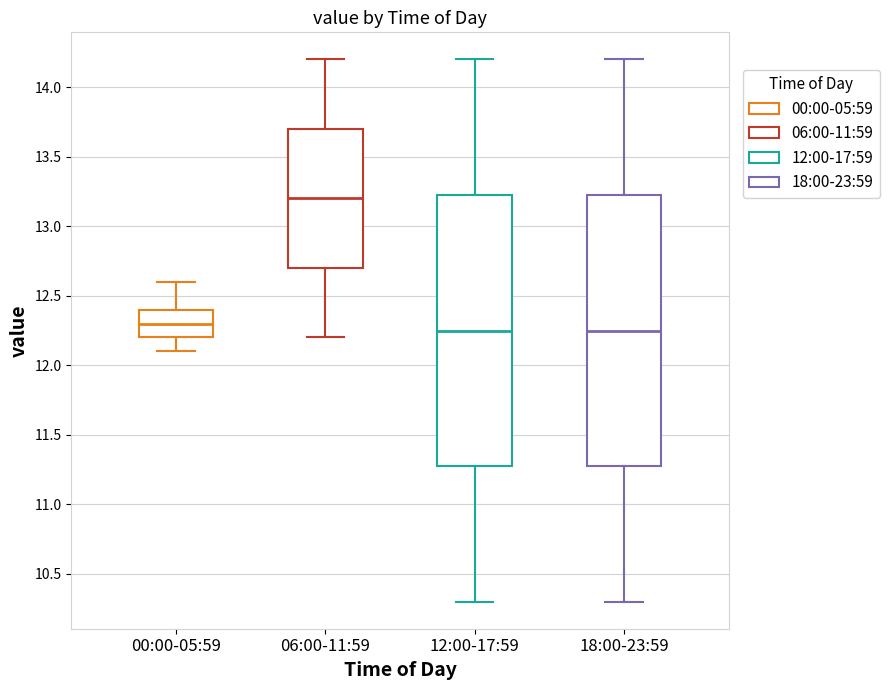

Reading left to right, read every box against the y-axis: the position of its median line, the range the box covers, and the ends of its whiskers. The values are not printed on the chart, so give them approximately, as read against the axis.

00:00-05:59: median 12.30, box 12.20 to 12.40, whiskers 12.10 to 12.60
06:00-11:59: median 13.20, box 12.70 to 13.70, whiskers 12.20 to 14.20
12:00-17:59: median 12.25, box 11.30 to 13.25, whiskers 10.30 to 14.20
18:00-23:59: median 12.25, box 11.30 to 13.25, whiskers 10.30 to 14.20